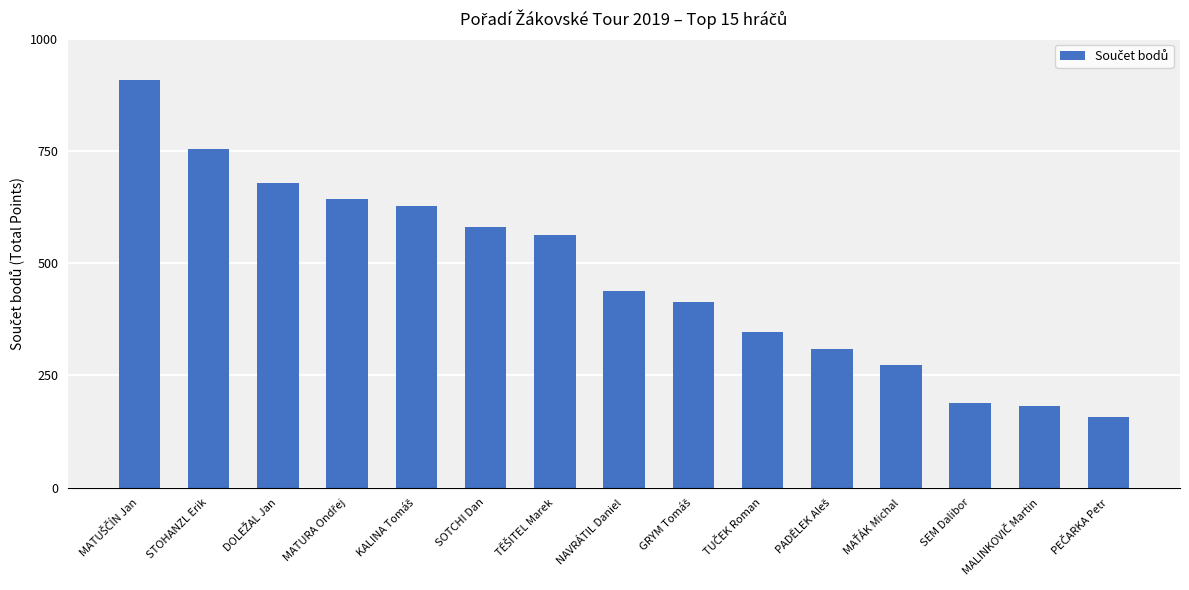

The chart shows a value of 288 at SOTCHI Dan. True or false?

False